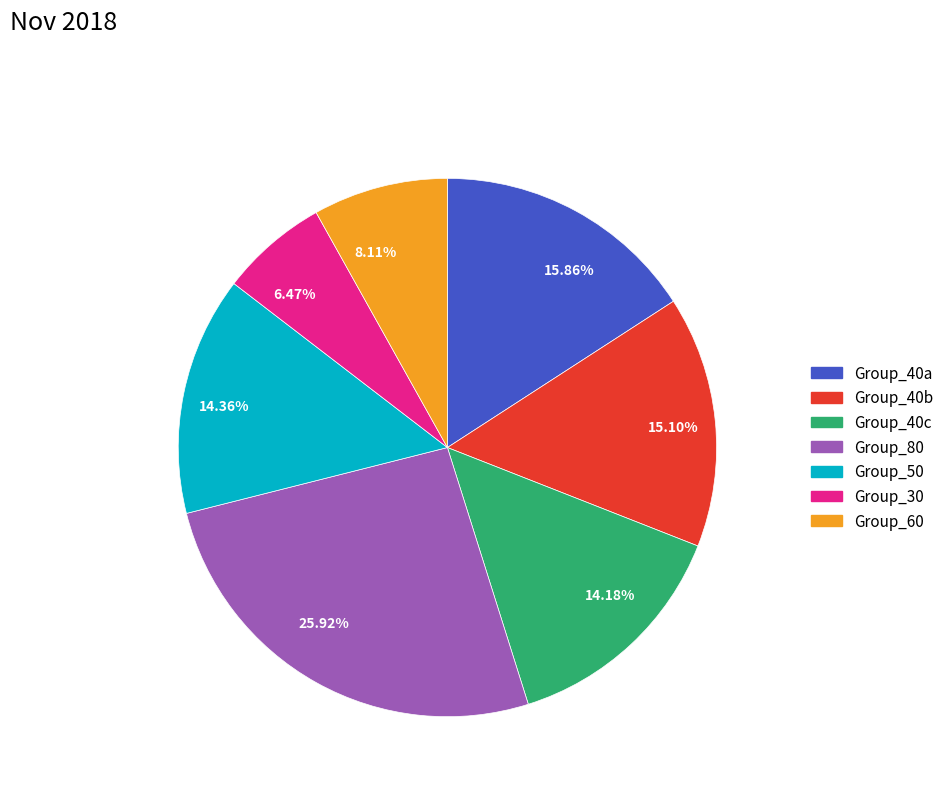

Do Group_50 and Group_40b together represent more than half of the pie?

No